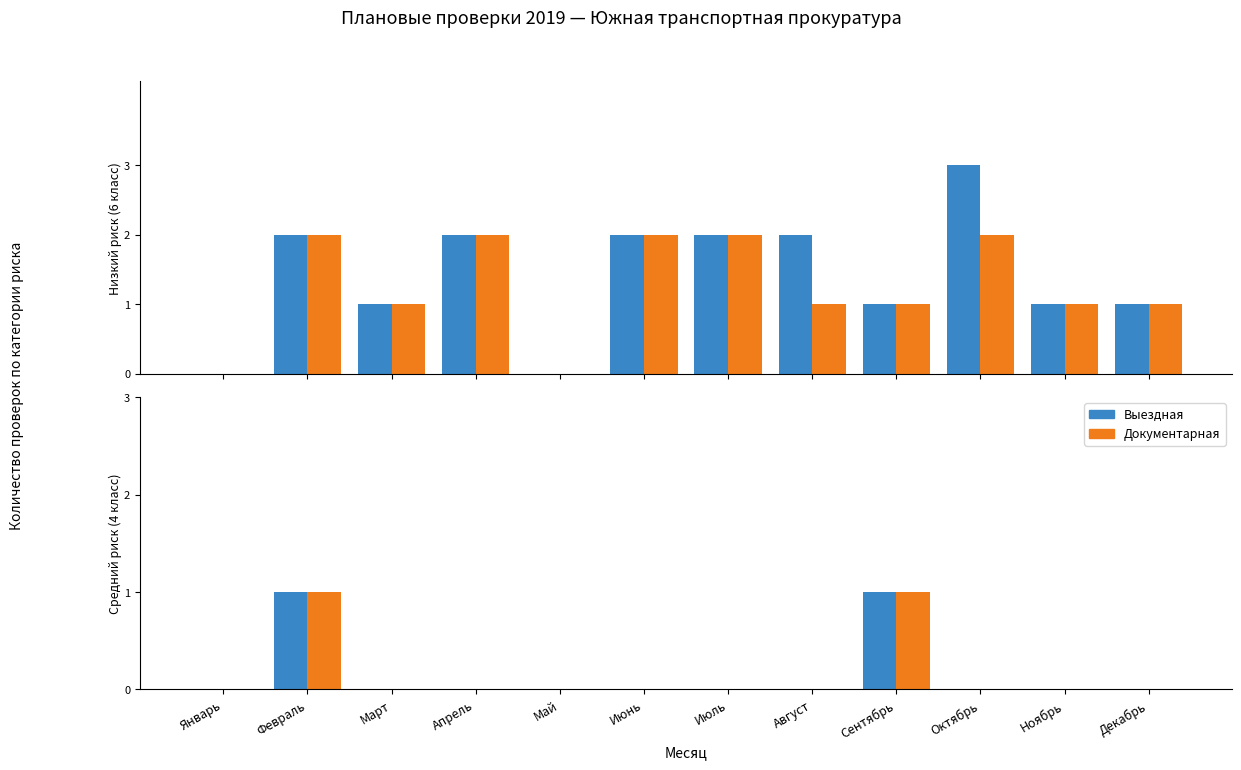

Which series has the widest spread of values?

Выездная